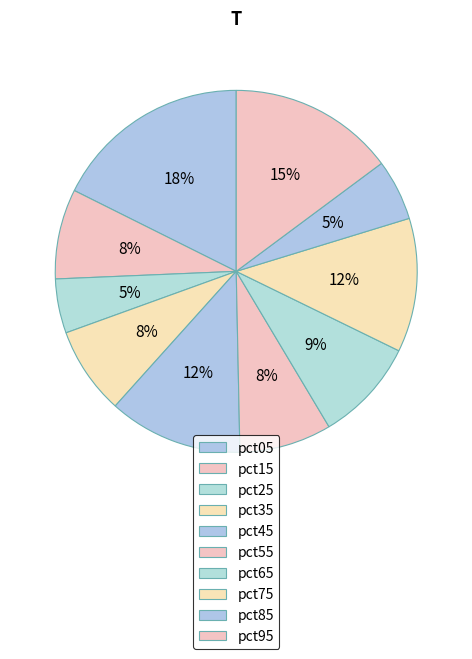

How many segments does this pie chart have?

10